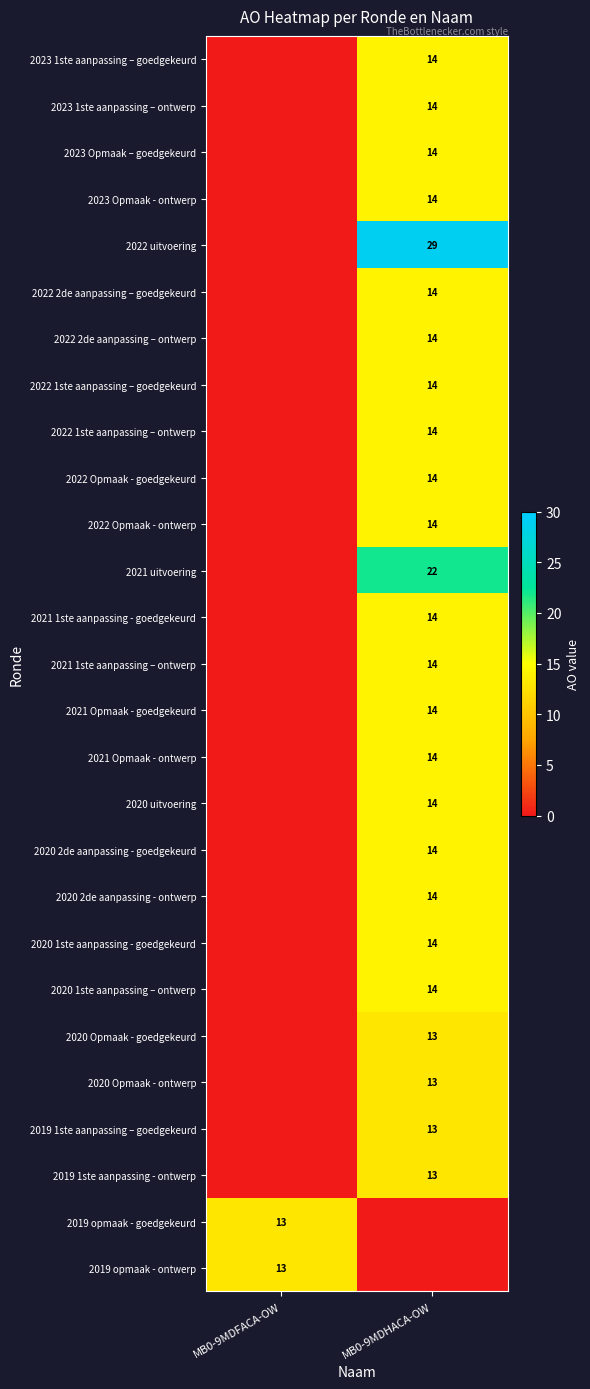

True or false: 2021 1ste aanpassing – ontwerp has a value of 23 at MB0-9MDHACA-OW.

False